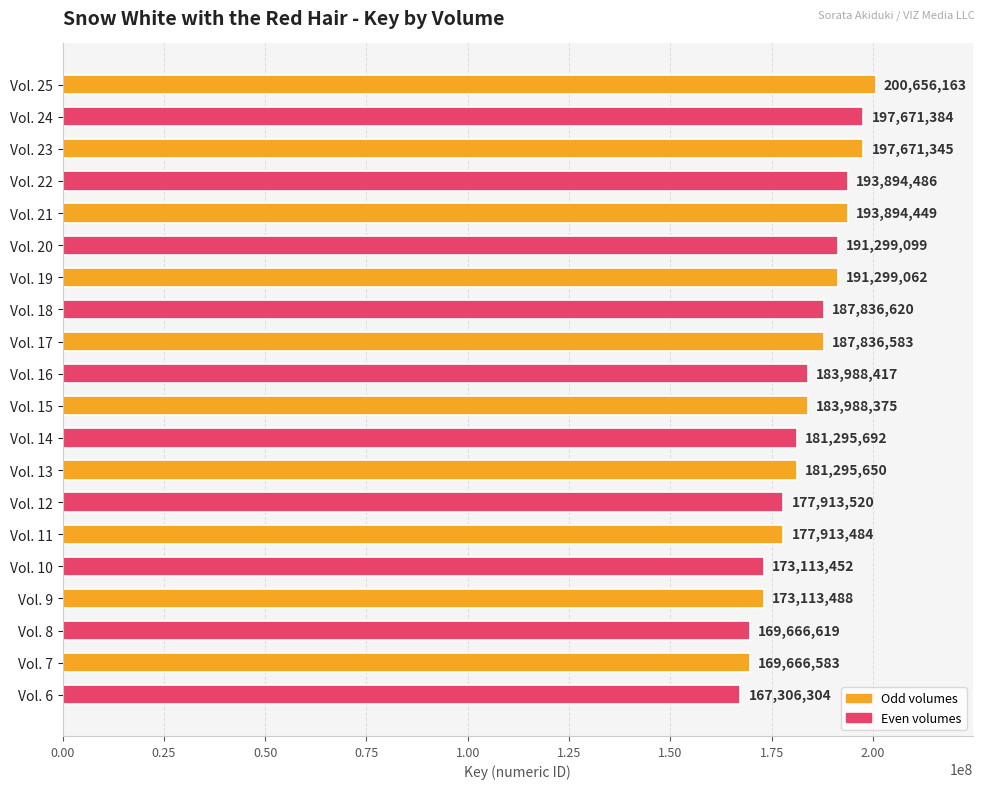

The chart shows a value of 197671345 at Vol. 23. True or false?

True